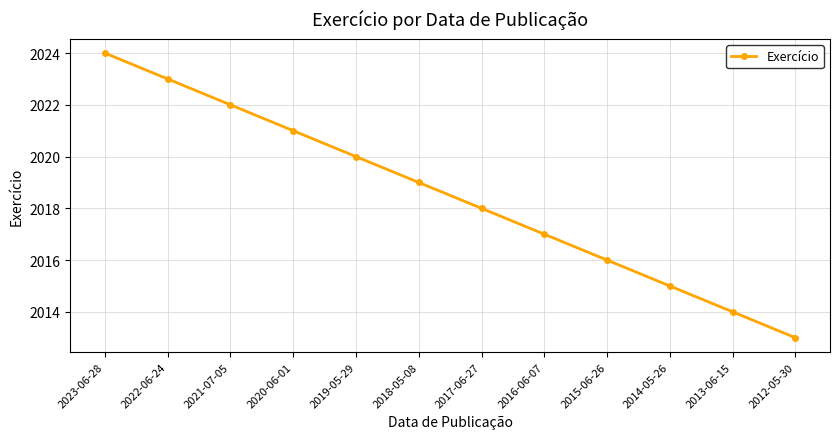

Rank the categories by value from lowest to highest.

2012-05-30, 2013-06-15, 2014-05-26, 2015-06-26, 2016-06-07, 2017-06-27, 2018-05-08, 2019-05-29, 2020-06-01, 2021-07-05, 2022-06-24, 2023-06-28